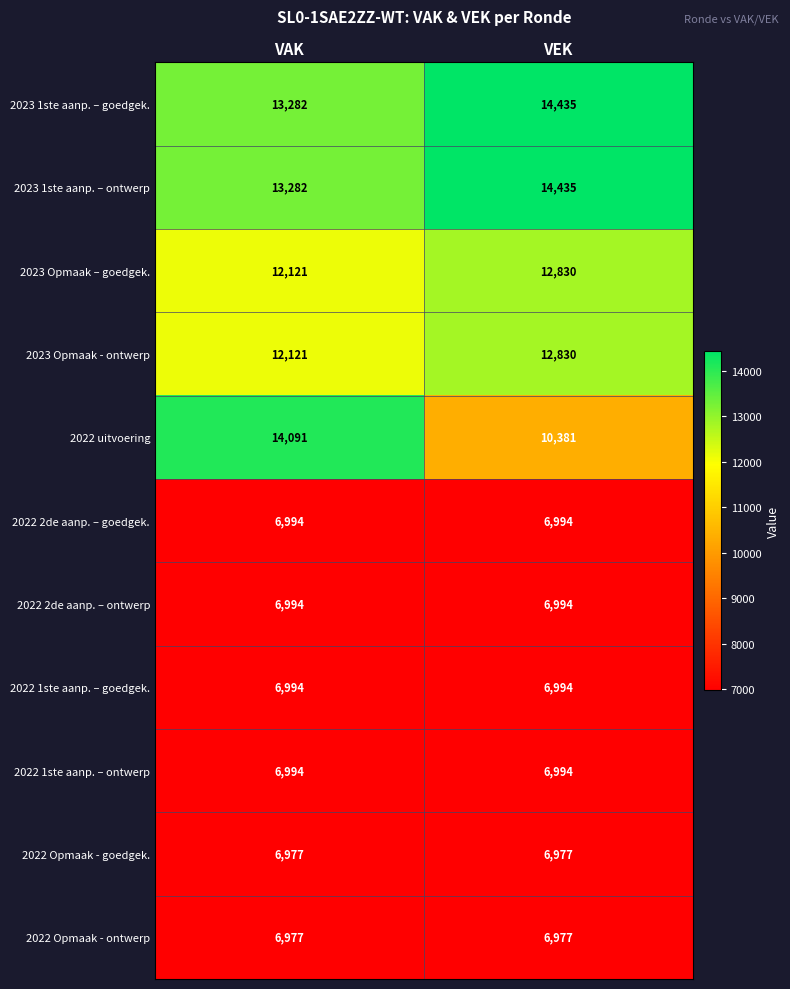

True or false: 2023 Opmaak - ontwerp has a value of 12121 at VAK.

True